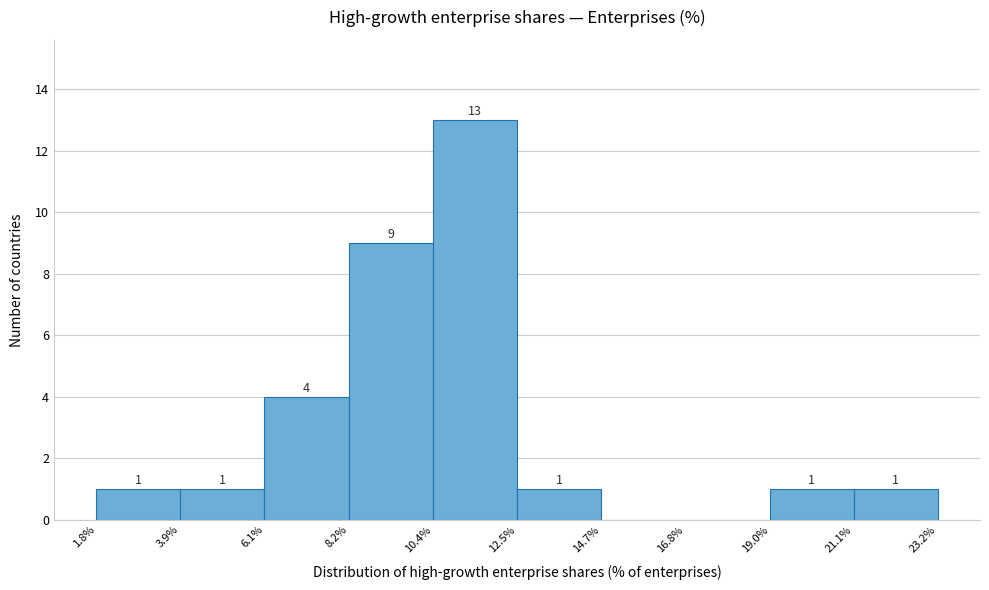

Over which range of the x-axis is the bar tallest?

10.4% to 12.5%